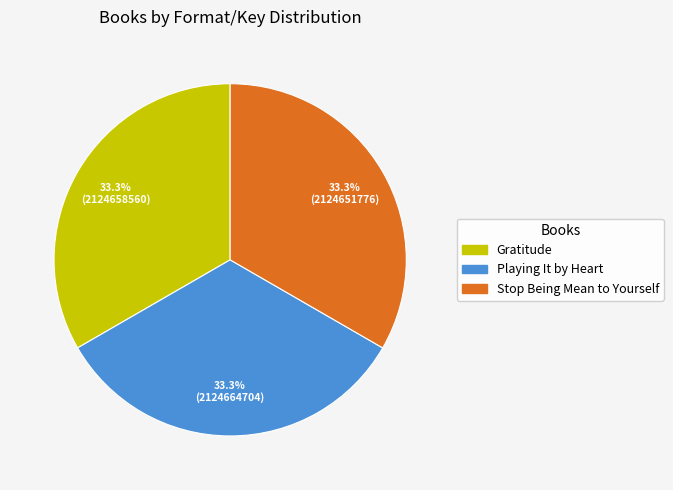

Count the number of slices in the pie.

3